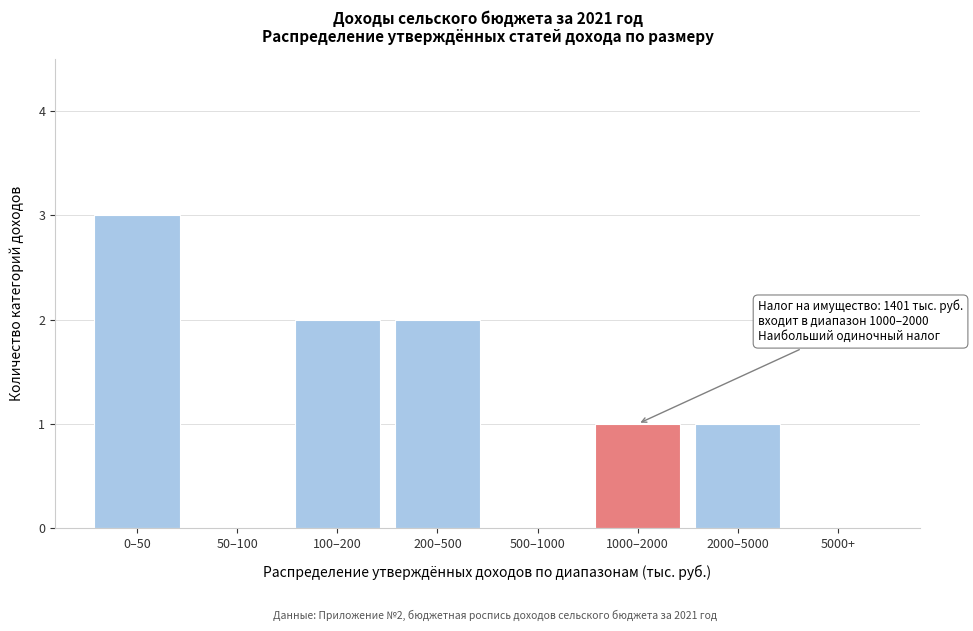

Reading left to right, transcribe all the data shown in this chart.

0–50=3	50–100=0	100–200=2	200–500=2	500–1000=0	1000–2000=1	2000–5000=1	5000+=0